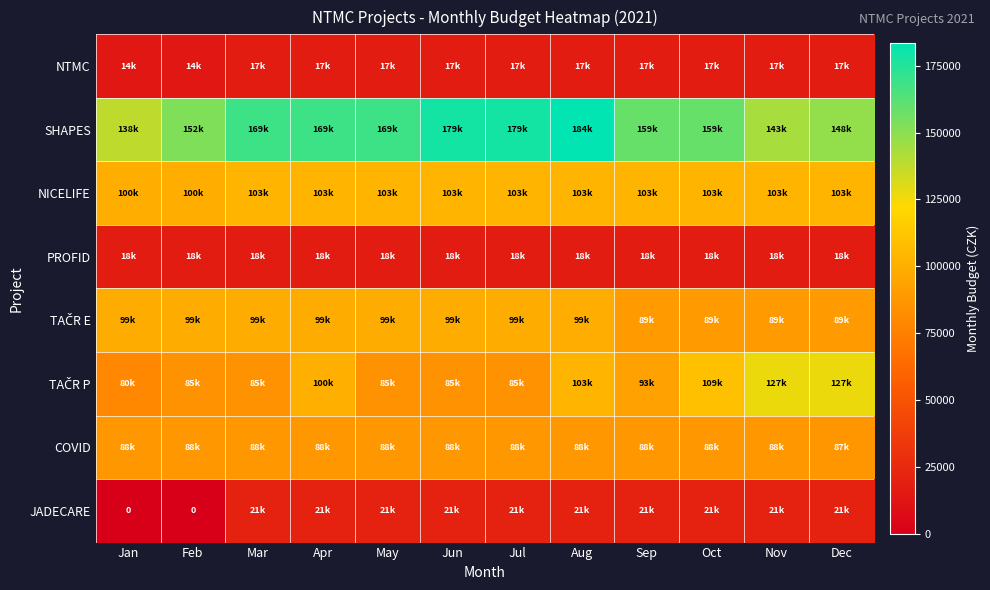

List the series in order of their peak value, lowest first.

NTMC, PROFID, JADECARE, COVID, TAČR E, NICELIFE, TAČR P, SHAPES